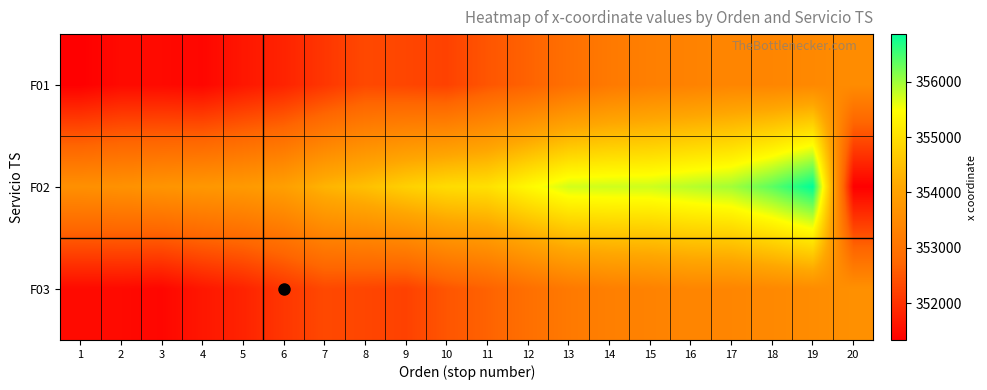

At which category does the chart reach its peak across all series?

19